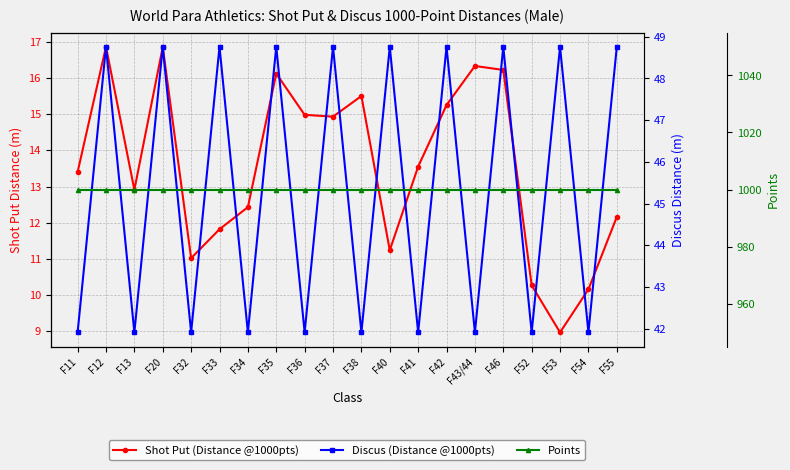

Is it true that Discus (Distance @1000pts) equals 74.5 at F54?

False